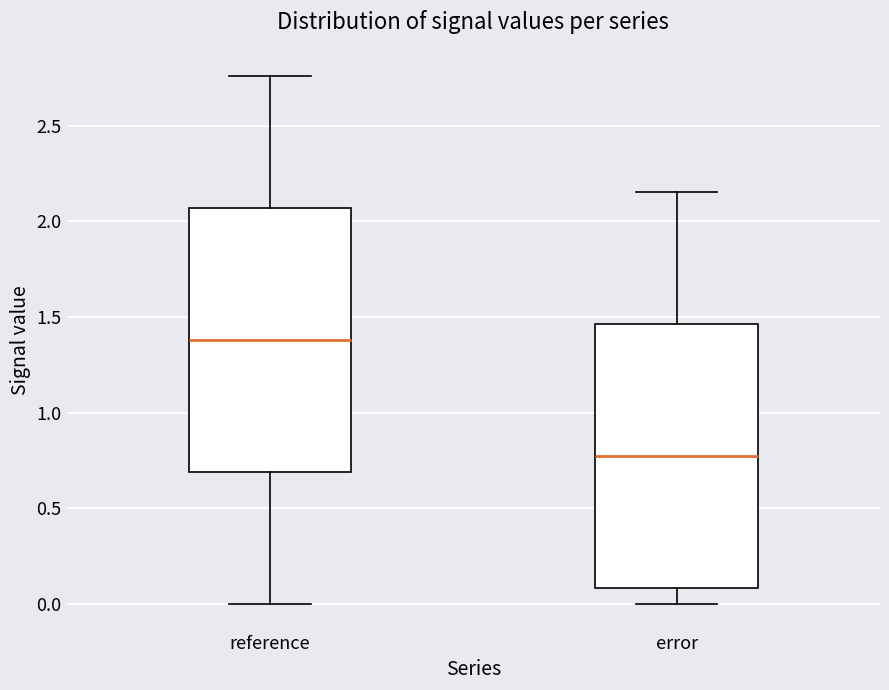

Which box's median line is the lowest?

error